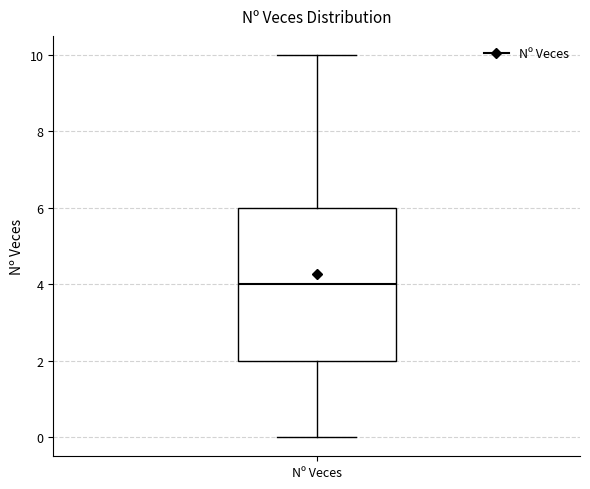

Transcribe this box plot: give where the median line is, the range the box spans, and where the two whiskers end, as read against the y-axis. The values are not printed on the chart, so give them approximately, as read against the axis.

median 4, box 2 to 6, whiskers 0 to 10